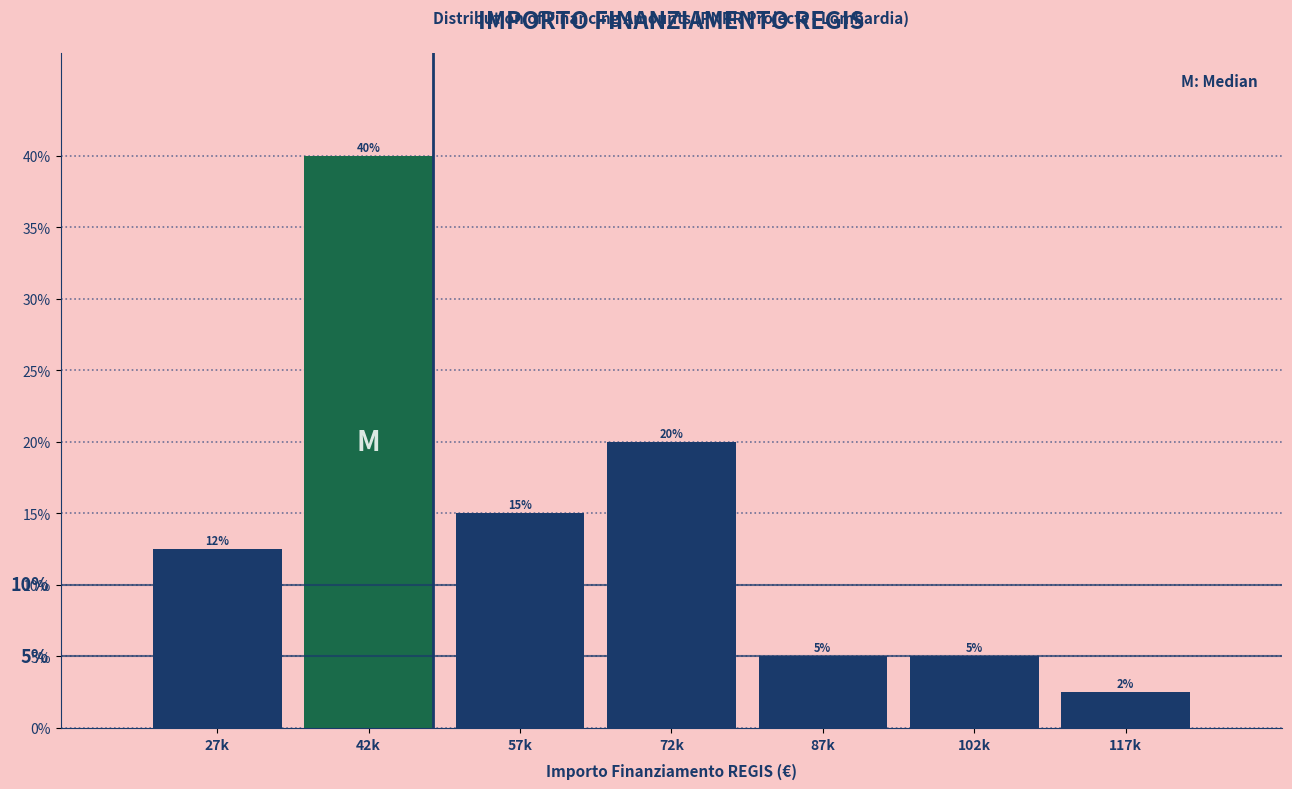

What is the change in value from 57k to 87k?

-10.0